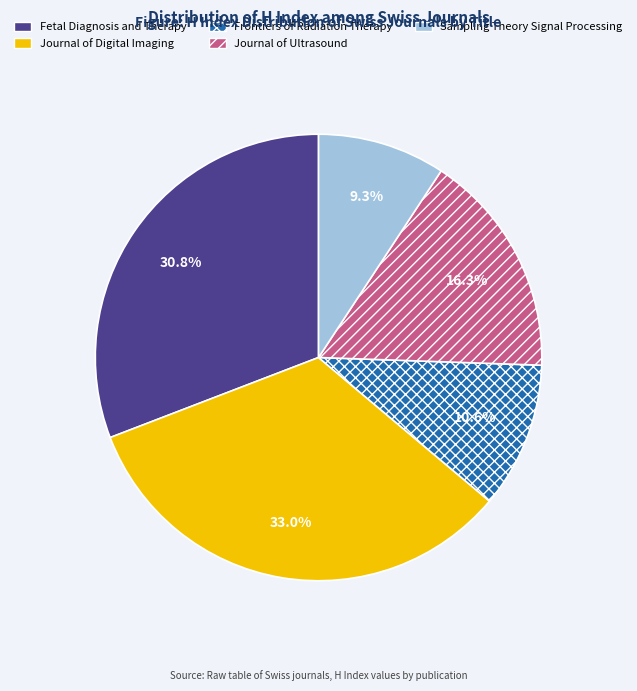

True or false: Journal of Digital Imaging accounts for 33% of the total.

True